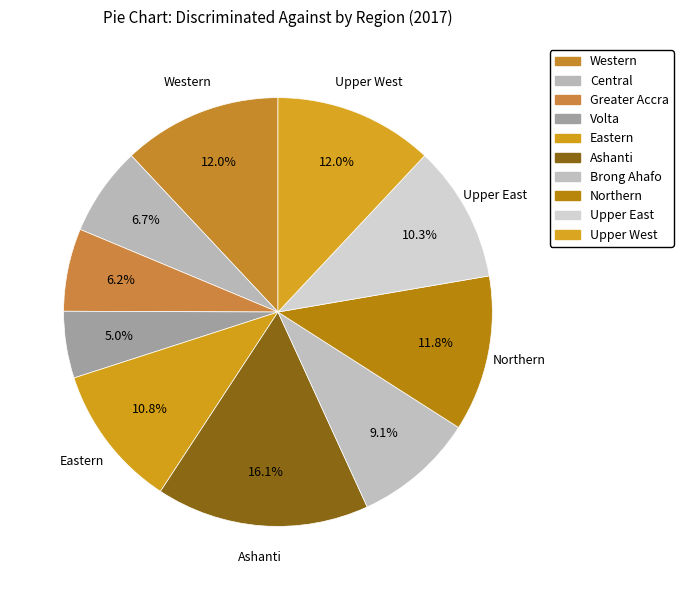

How many slices are in this pie chart?

10